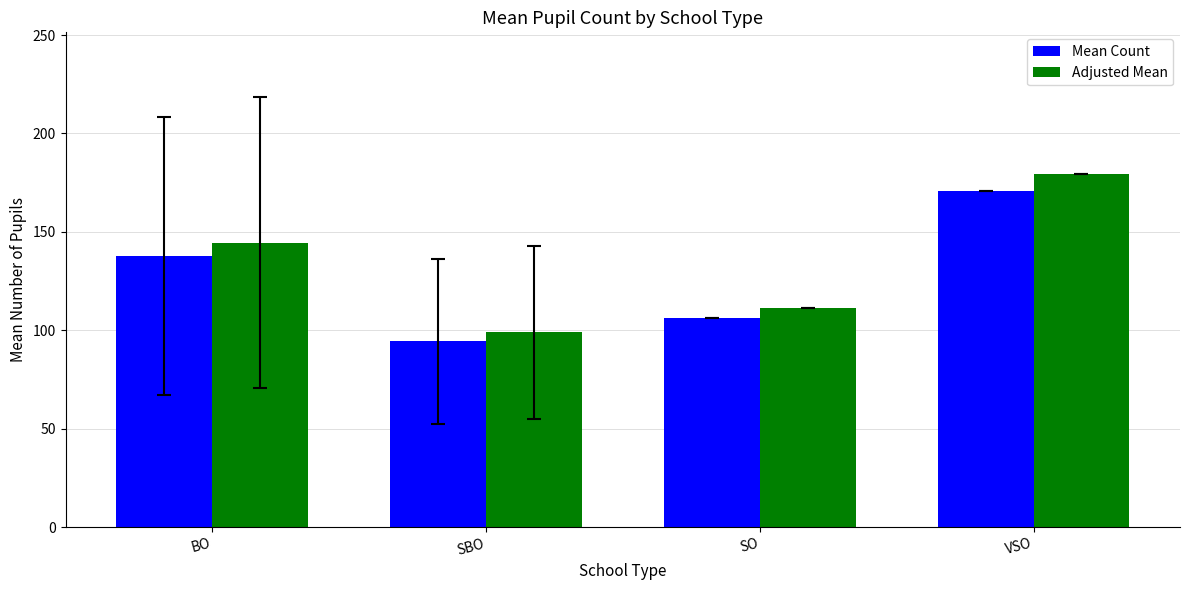

Rank the categories by Mean Count value from lowest to highest.

SBO, SO, BO, VSO